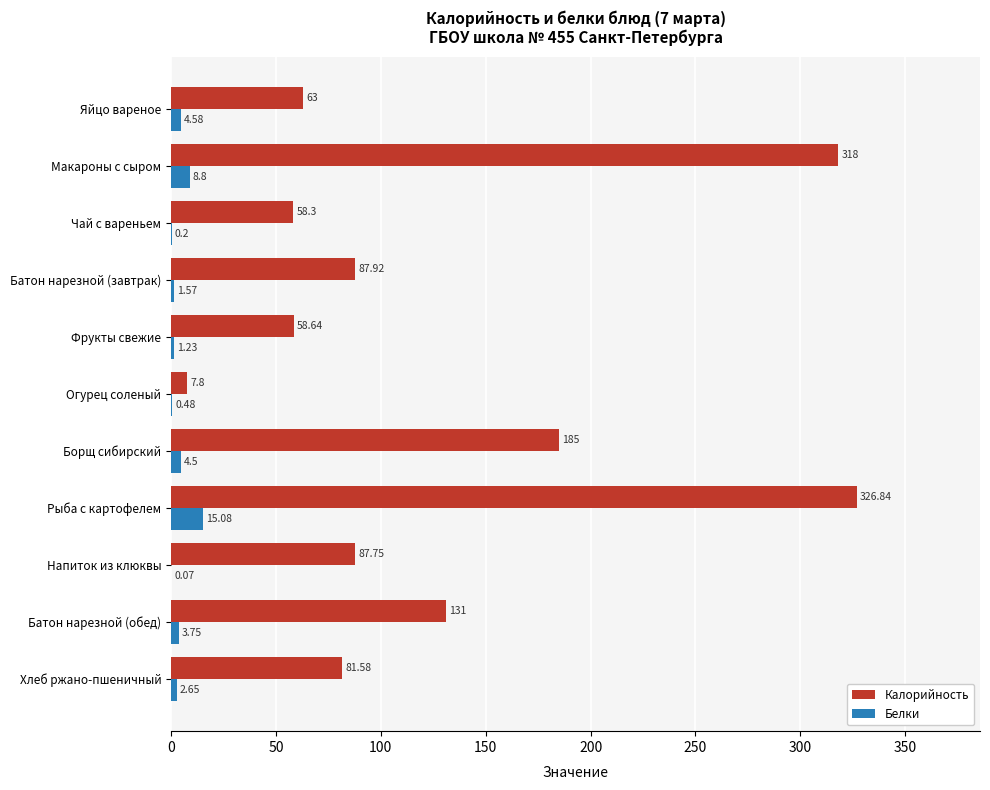

How many series are shown in this chart?

2